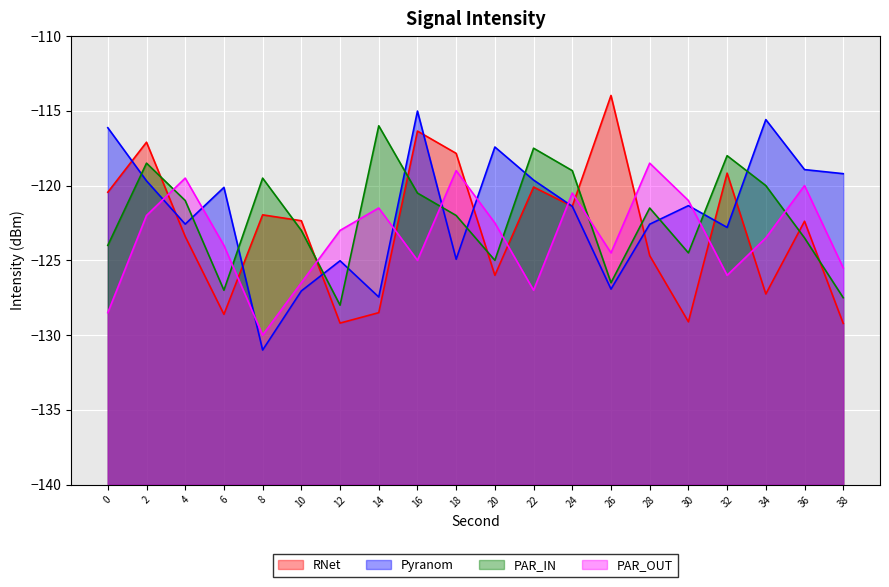

What is the value of the RNet point at the 19th from the left?

-122.4